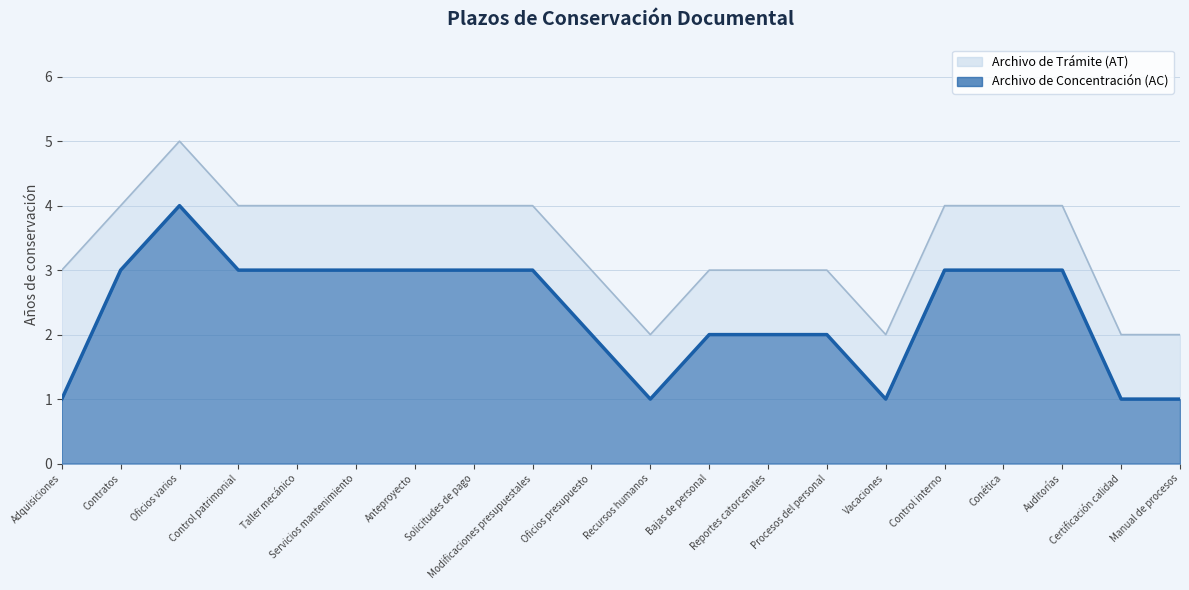

Which series has the largest total across all categories?

Archivo de Trámite (AT)